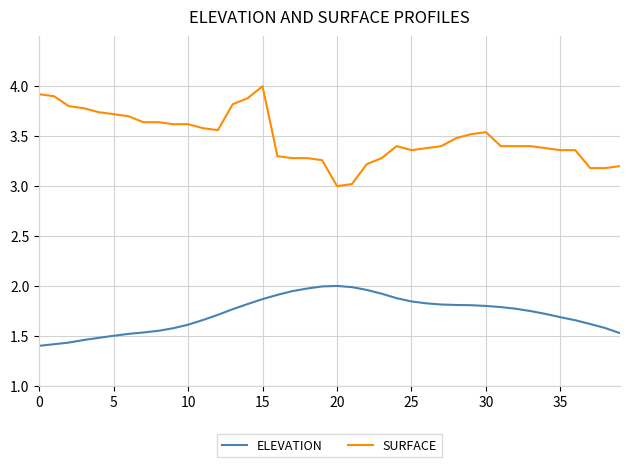

What is the difference between the maximum and minimum values in the ELEVATION series?

0.6